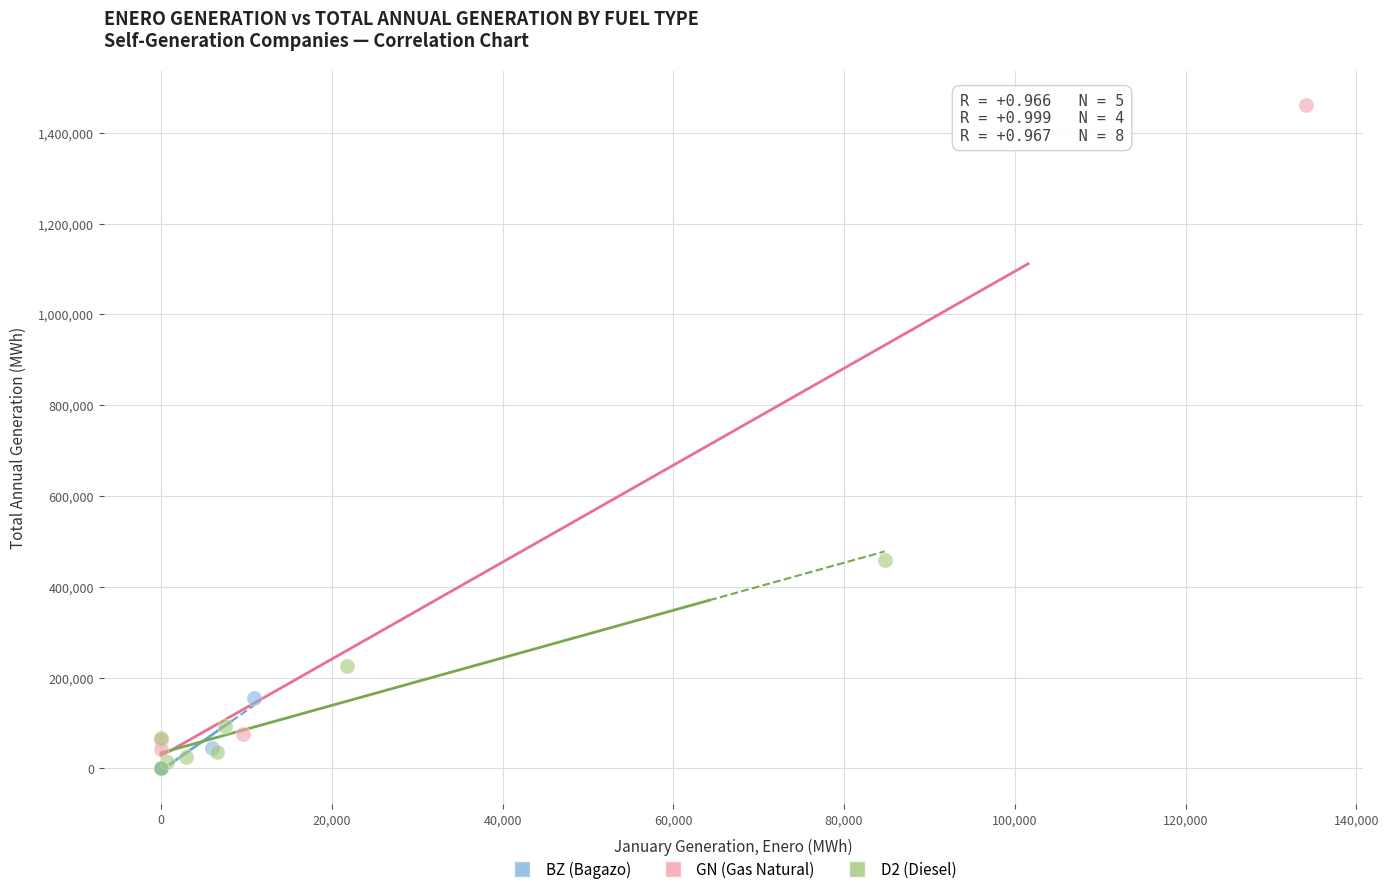

Which series contains the highest Y value?

GN (Gas Natural)